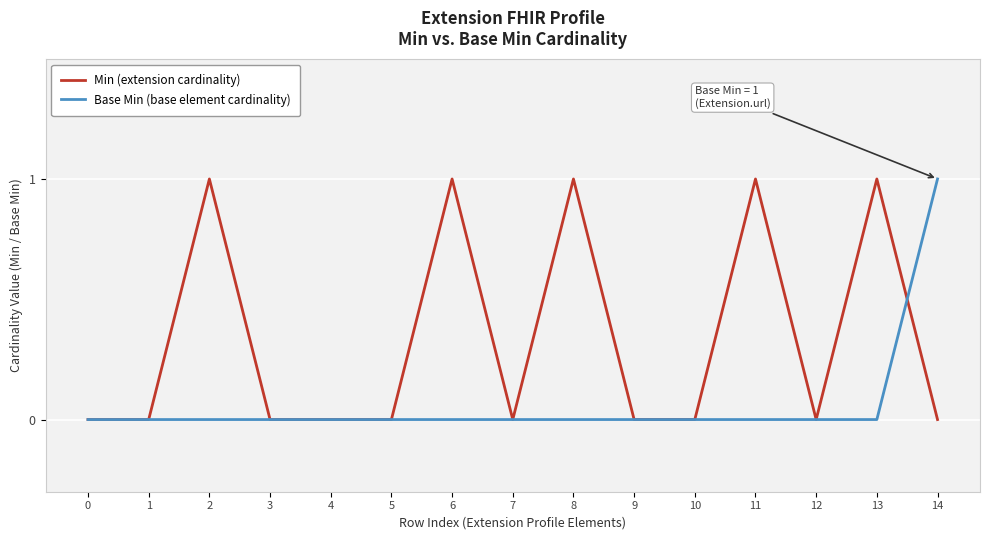

Reading left to right, list all the values displayed in this chart.

Min (extension cardinality): 0=0	1=0	2=1	3=0	4=0	5=0	6=1	7=0	8=1	9=0	10=0	11=1	12=0	13=1	14=0
Base Min (base element cardinality): 0=0	1=0	2=0	3=0	4=0	5=0	6=0	7=0	8=0	9=0	10=0	11=0	12=0	13=0	14=1